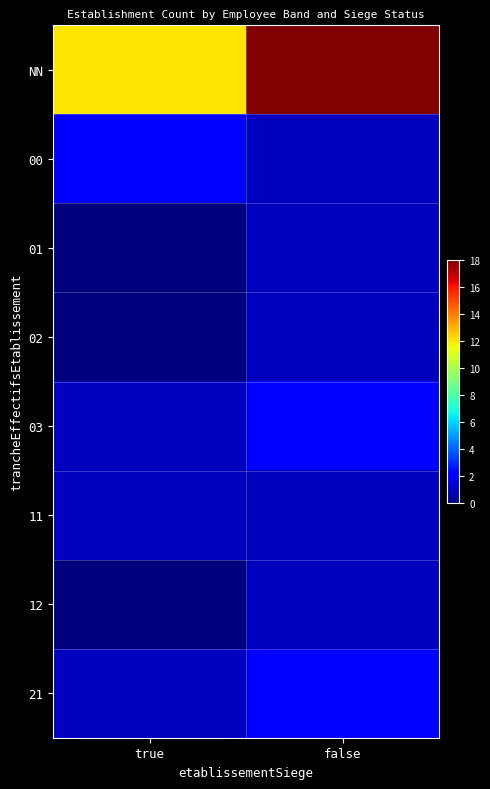

Reading right to left, transcribe all the data shown in this chart.

NN: false=18	true=12
00: false=1	true=2
01: false=1	true=0
02: false=1	true=0
03: false=2	true=1
11: false=1	true=1
12: false=1	true=0
21: false=2	true=1